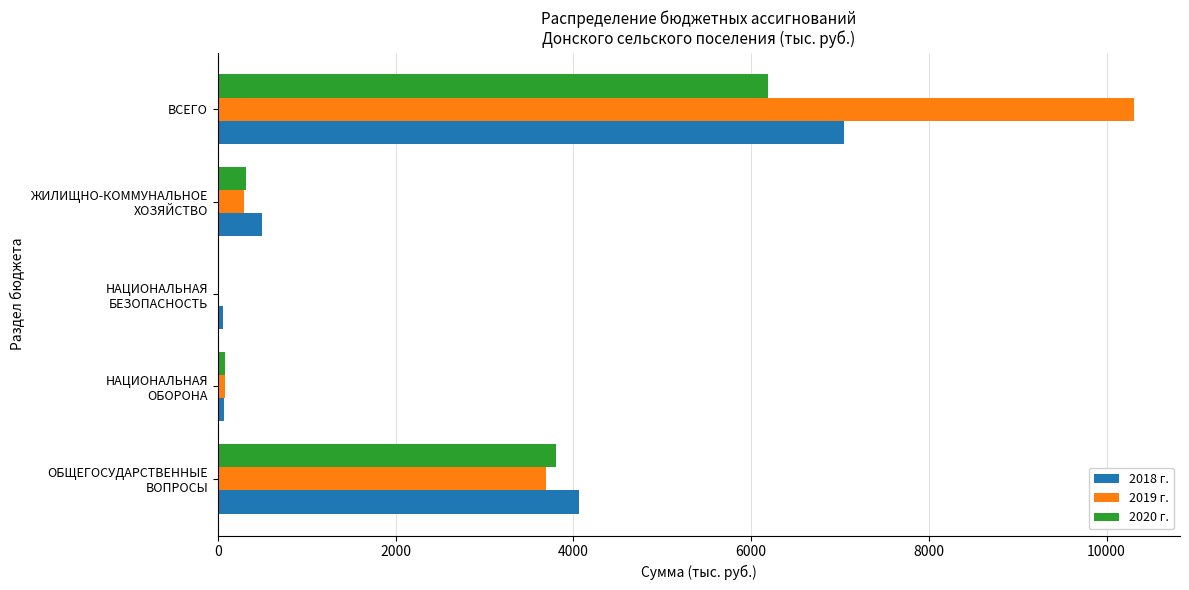

What is the sum of all 2020 г. values?

10390.3